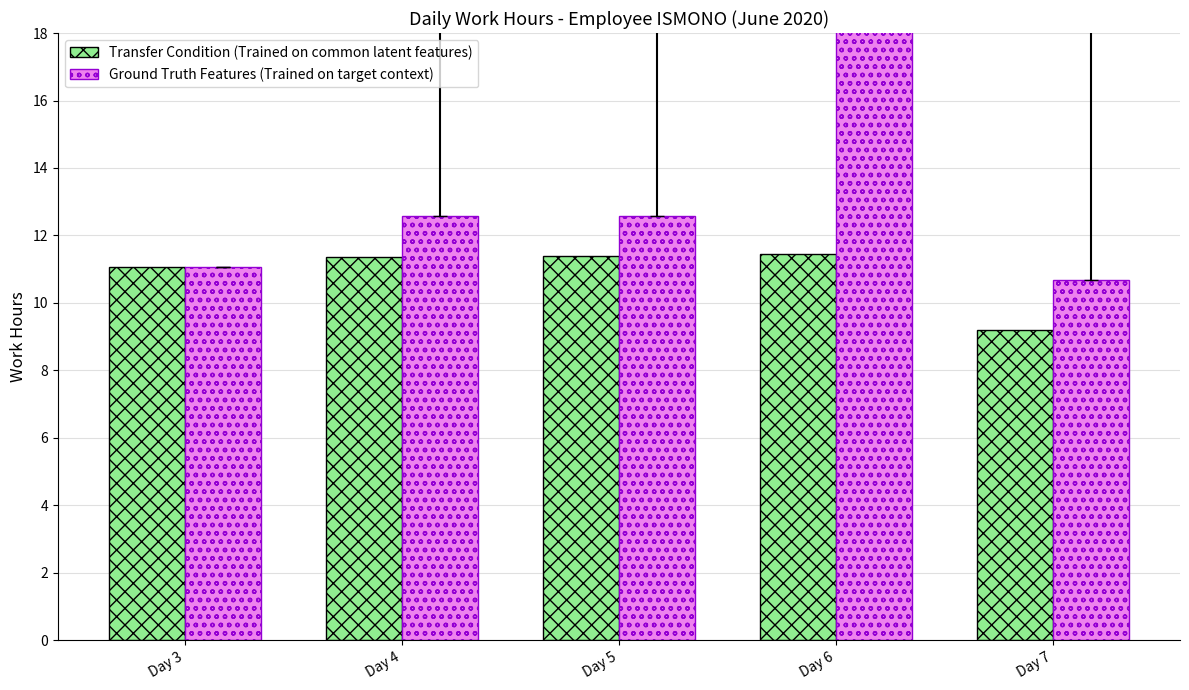

At which label does Ground Truth Features (Trained on target context) first exceed 12?

Day 4